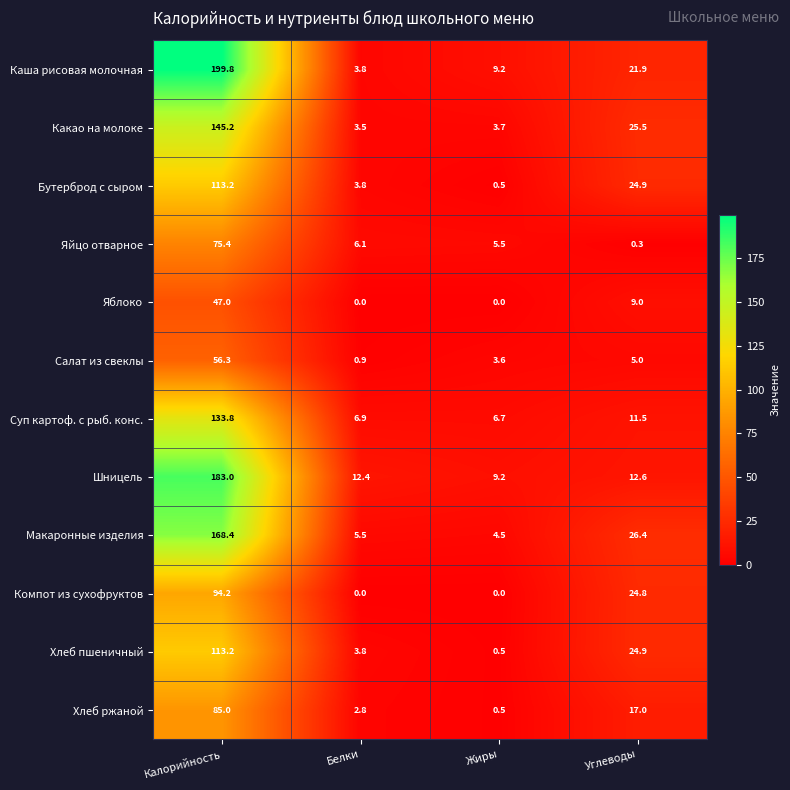

List the labels in order of Каша рисовая молочная value, largest first.

Калорийность, Углеводы, Жиры, Белки